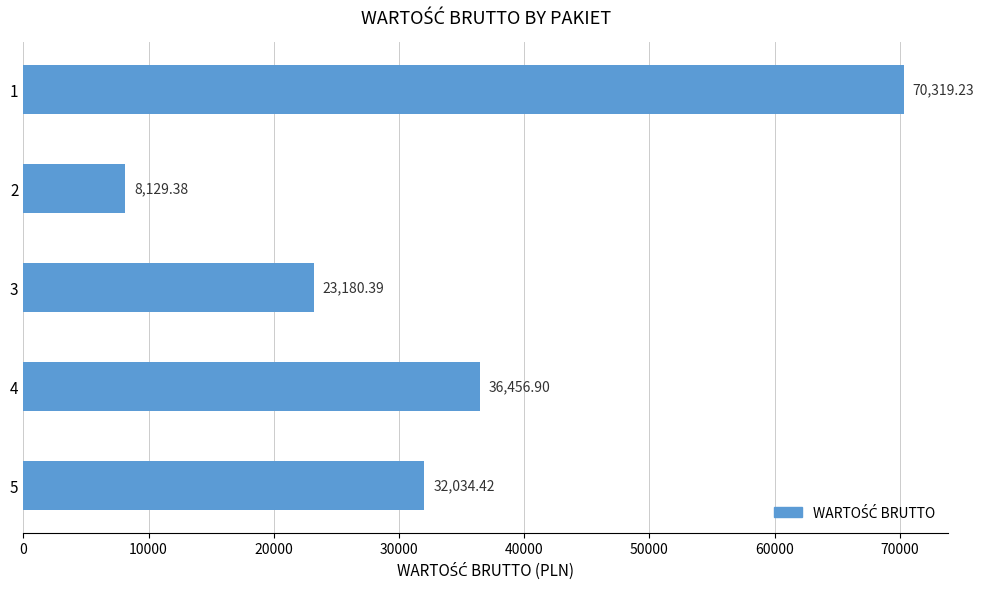

What is the sum of the values at 3 and 5?

55214.8